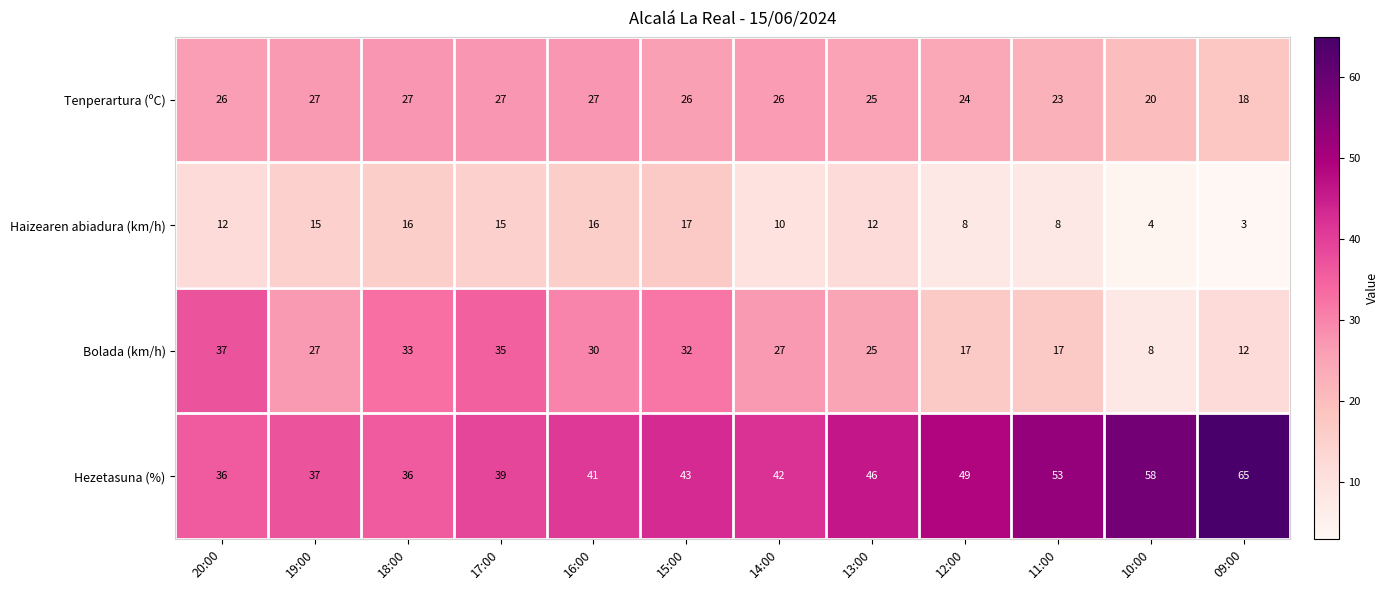

At 10:00, list the series in order from largest to smallest.

Hezetasuna (%), Tenperartura (ºC), Bolada (km/h), Haizearen abiadura (km/h)